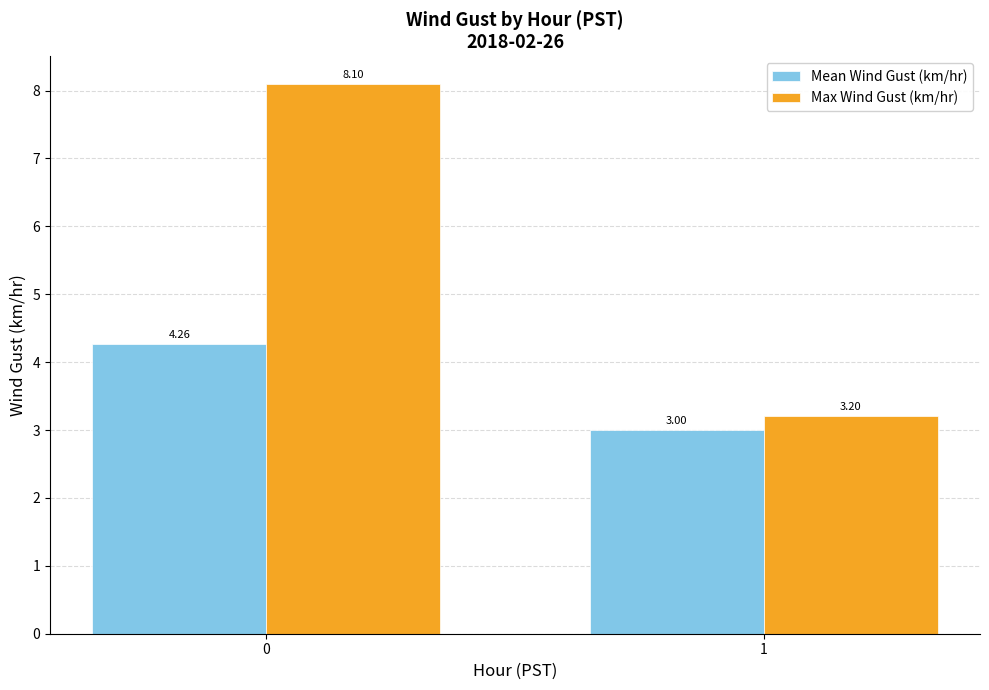

Count the number of categories in the chart.

2